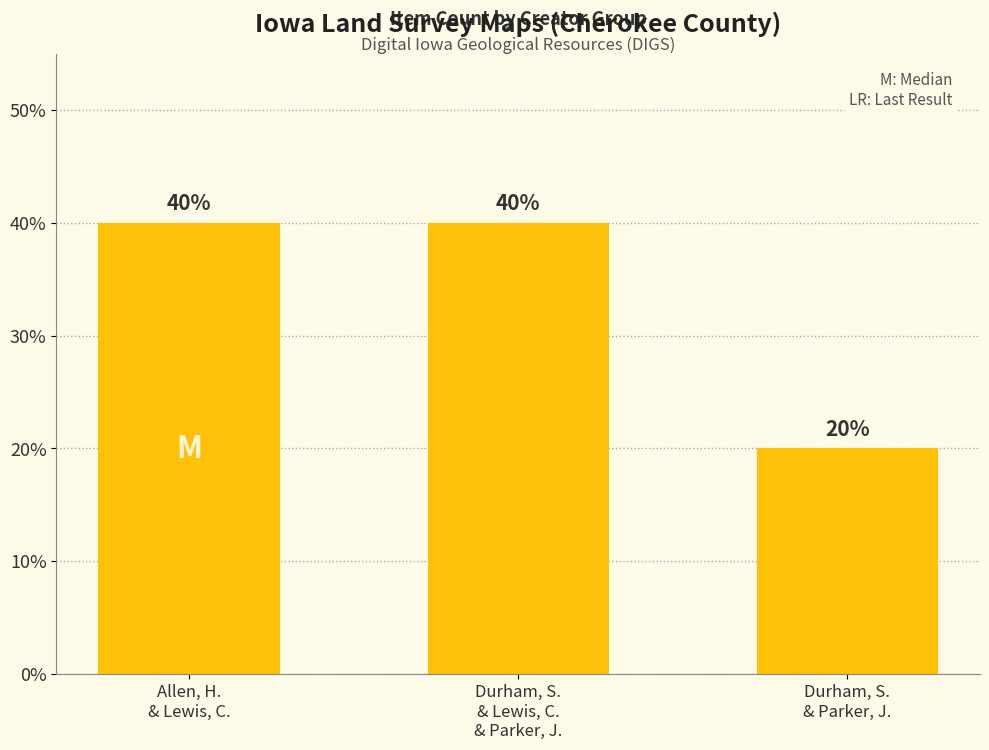

True or false: the data shows 40 at Allen, H.
& Lewis, C..

True